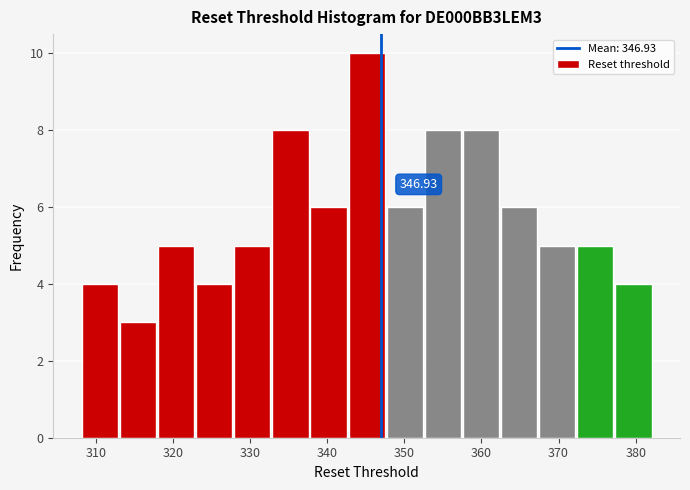

Over which range of the x-axis is the bar tallest?

343 to 348